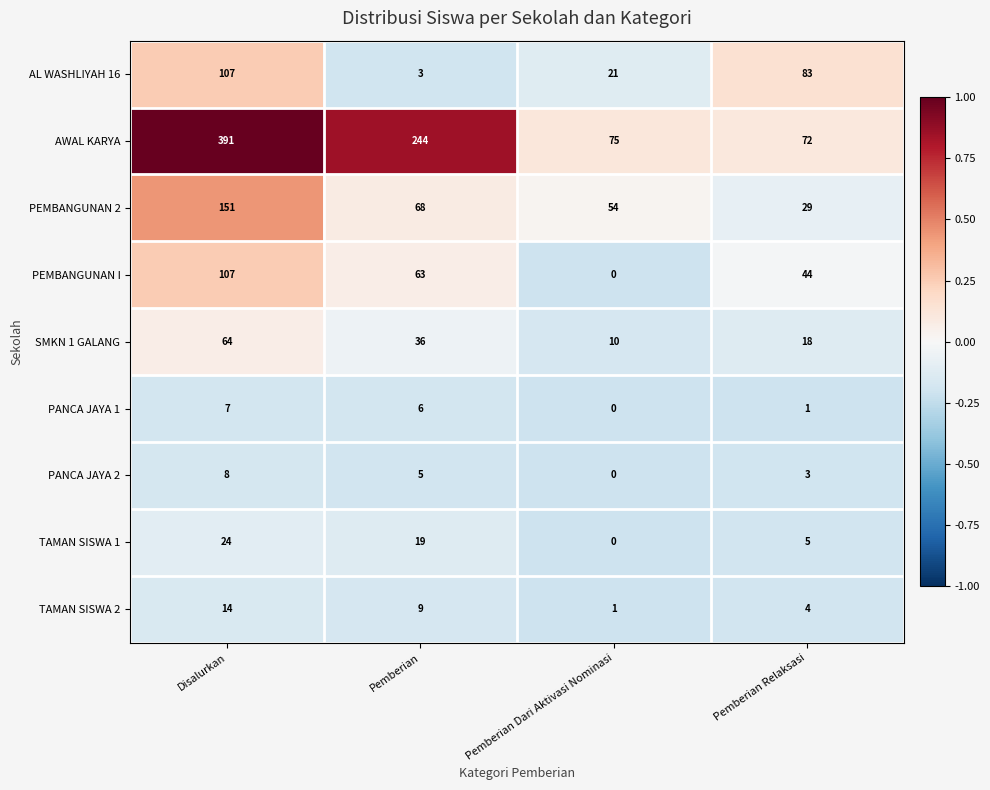

True or false: SMKN 1 GALANG has a value of 20 at Pemberian.

False